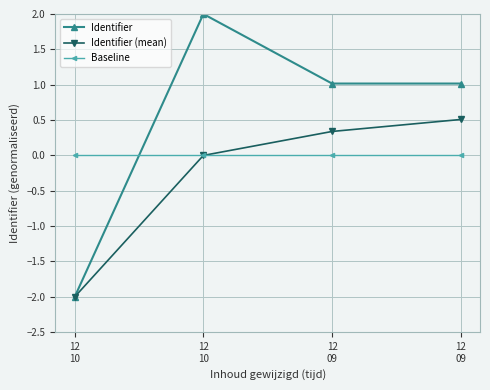

Rank the series by their average value, from highest to lowest.

Identifier, Baseline, Identifier (mean)